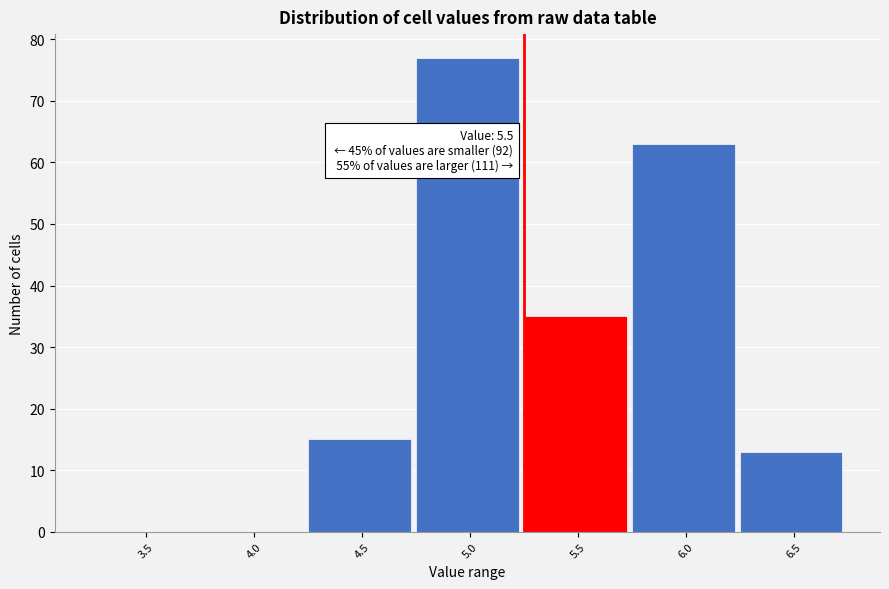

Reading left to right, list all the values displayed in this chart.

3.5=0	4.0=0	4.5=15	5.0=77	5.5=35	6.0=63	6.5=13